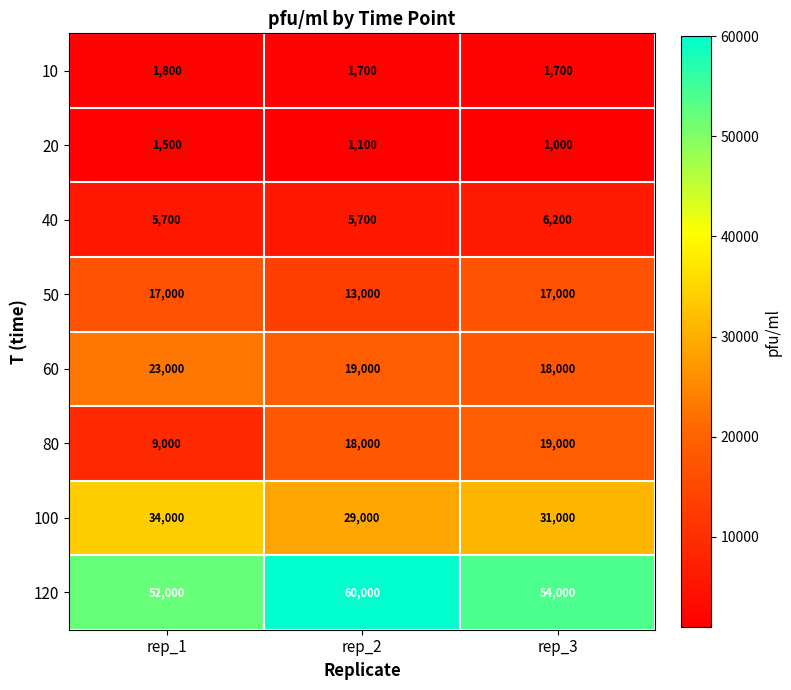

At which label is 60 closest to 20500?

rep_2